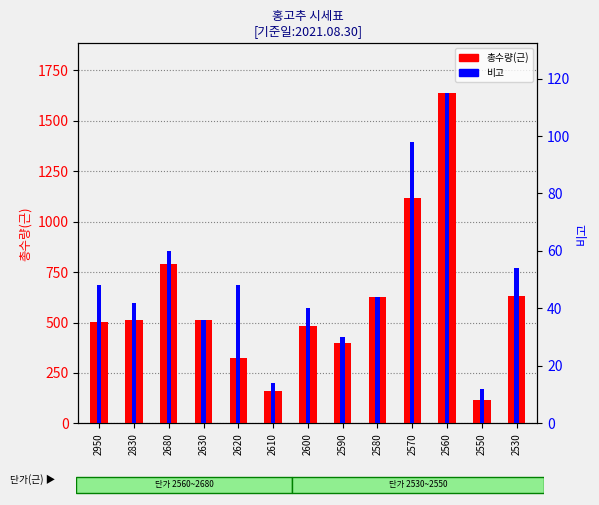

What are all the series names shown in the legend?

총수량(근), 비고